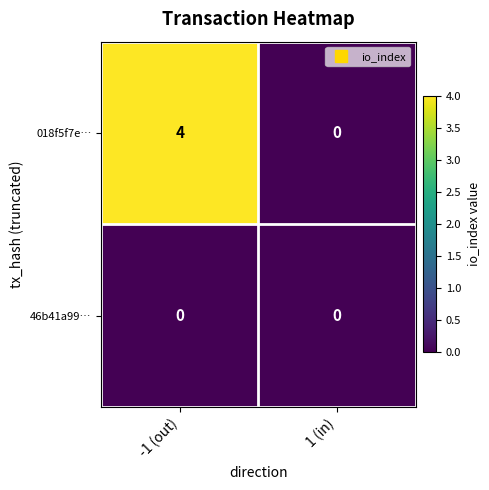

What is the difference between the highest and lowest values at -1 (out)?

4